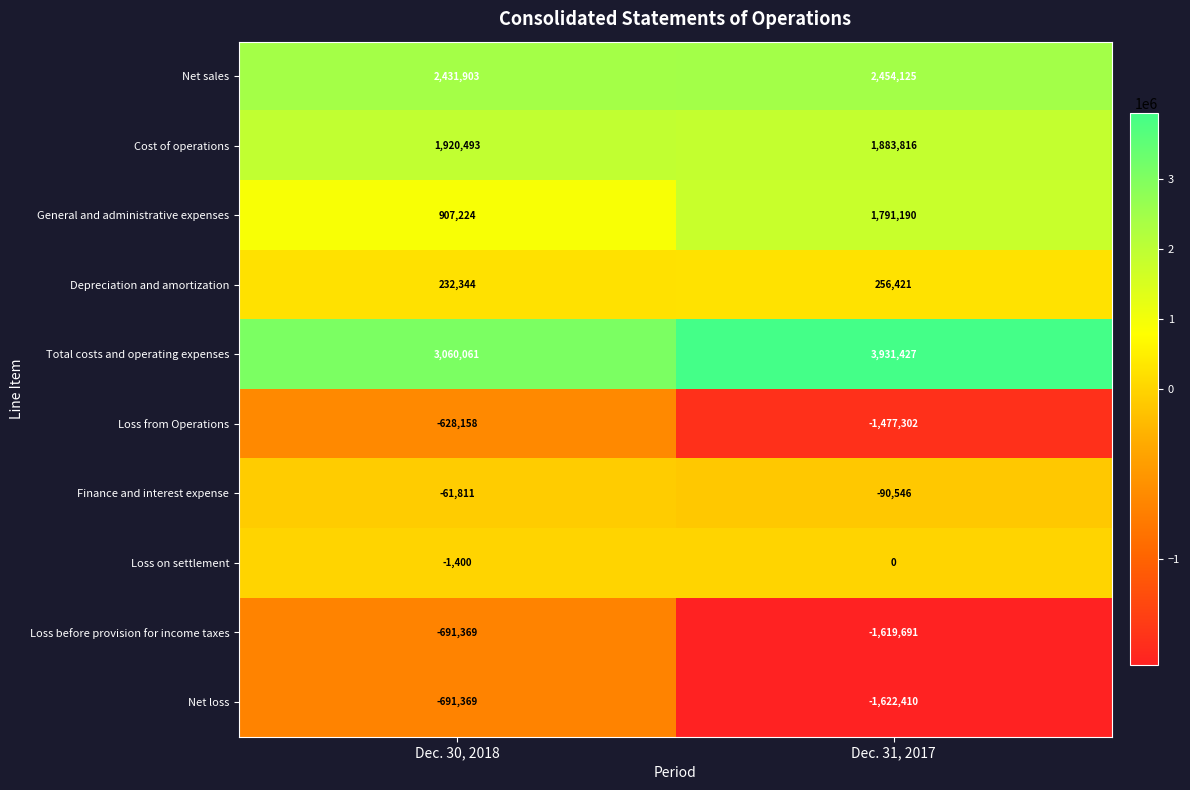

At how many categories does at least one series exceed 2965705?

2